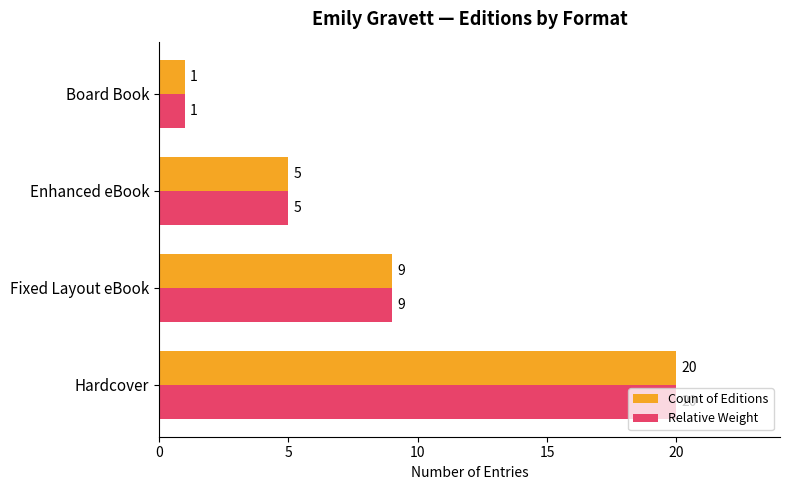

Rank the categories by Relative Weight value from lowest to highest.

Board Book, Enhanced eBook, Fixed Layout eBook, Hardcover